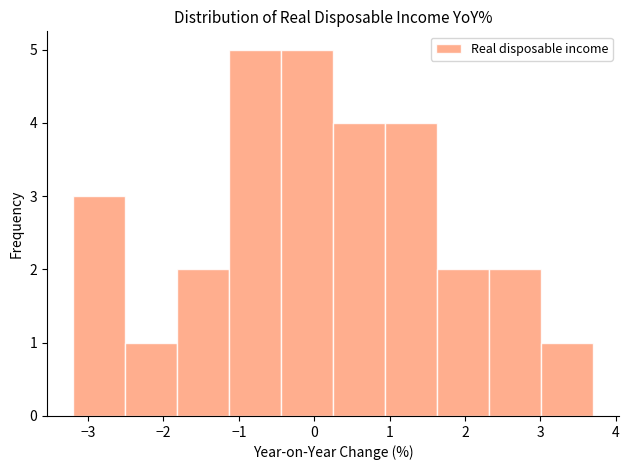

What is the height of the bar covering 0.25 to 0.94 on the x-axis? Neither the bar edges nor the heights are printed on the chart, so give them approximately, as read against the axes.

4